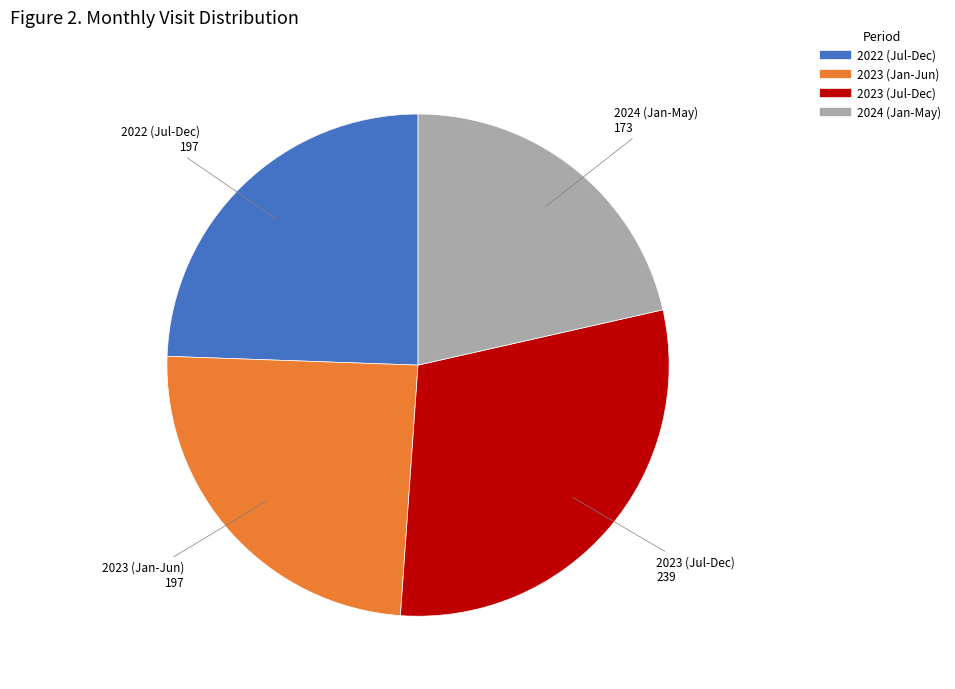

Is there any slice that represents more than half of the pie?

No